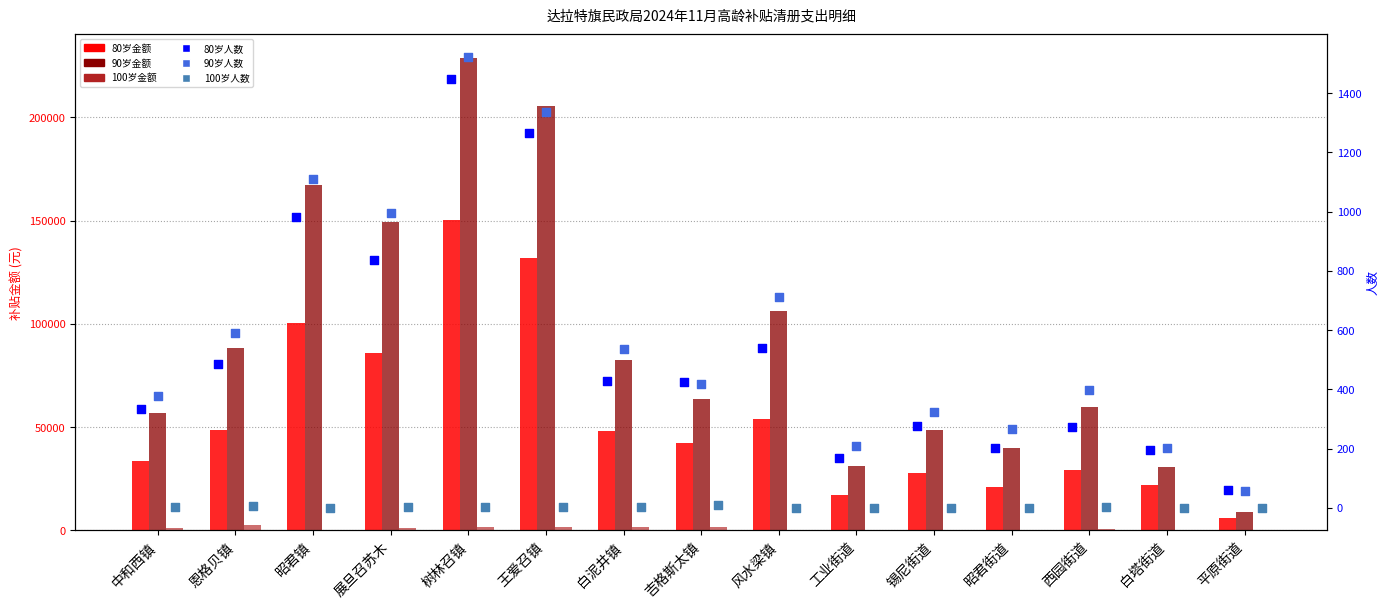

Which series contains the highest Y value?

90岁金额